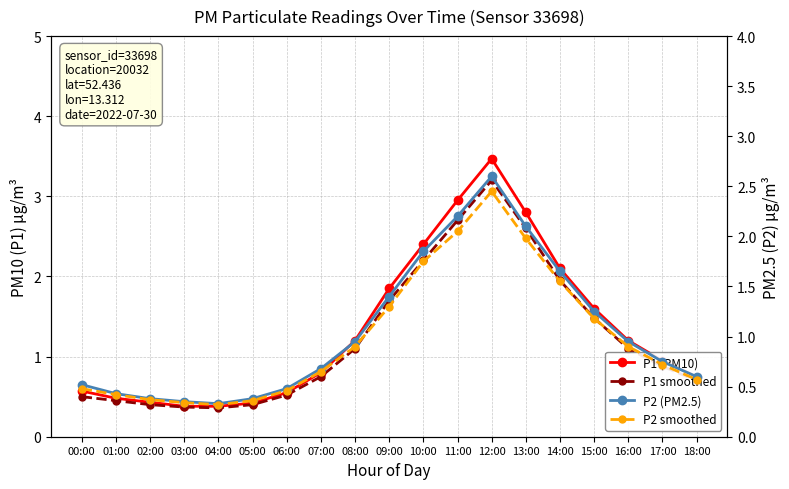

Reading left to right, transcribe all the data shown in this chart.

P1 (PM10): 00:00=0.6	01:00=0.5	02:00=0.4	03:00=0.4	04:00=0.4	05:00=0.4	06:00=0.6	07:00=0.8	08:00=1.2	09:00=1.9	10:00=2.4	11:00=3.0	12:00=3.5	13:00=2.8	14:00=2.1	15:00=1.6	16:00=1.2	17:00=0.9	18:00=0.8
P1 smoothed: 00:00=0.5	01:00=0.5	02:00=0.4	03:00=0.4	04:00=0.4	05:00=0.4	06:00=0.5	07:00=0.8	08:00=1.1	09:00=1.7	10:00=2.2	11:00=2.7	12:00=3.2	13:00=2.6	14:00=1.9	15:00=1.5	16:00=1.1	17:00=0.9	18:00=0.7
P2 (PM2.5): 00:00=0.5	01:00=0.4	02:00=0.4	03:00=0.3	04:00=0.3	05:00=0.4	06:00=0.5	07:00=0.7	08:00=0.9	09:00=1.4	10:00=1.9	11:00=2.2	12:00=2.6	13:00=2.1	14:00=1.6	15:00=1.2	16:00=0.9	17:00=0.8	18:00=0.6
P2 smoothed: 00:00=0.5	01:00=0.4	02:00=0.4	03:00=0.3	04:00=0.3	05:00=0.4	06:00=0.5	07:00=0.7	08:00=0.9	09:00=1.3	10:00=1.8	11:00=2.0	12:00=2.5	13:00=2.0	14:00=1.6	15:00=1.2	16:00=0.9	17:00=0.7	18:00=0.6